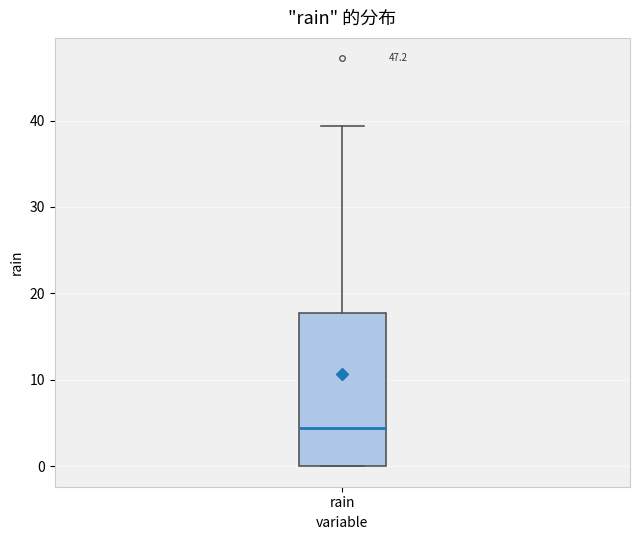

Read this box plot against the y-axis: the position of the median line, the range covered by the box, and the ends of both whiskers. The values are not printed on the chart, so give them approximately, as read against the axis.

median 4, box 0 to 18, whiskers 0 to 39